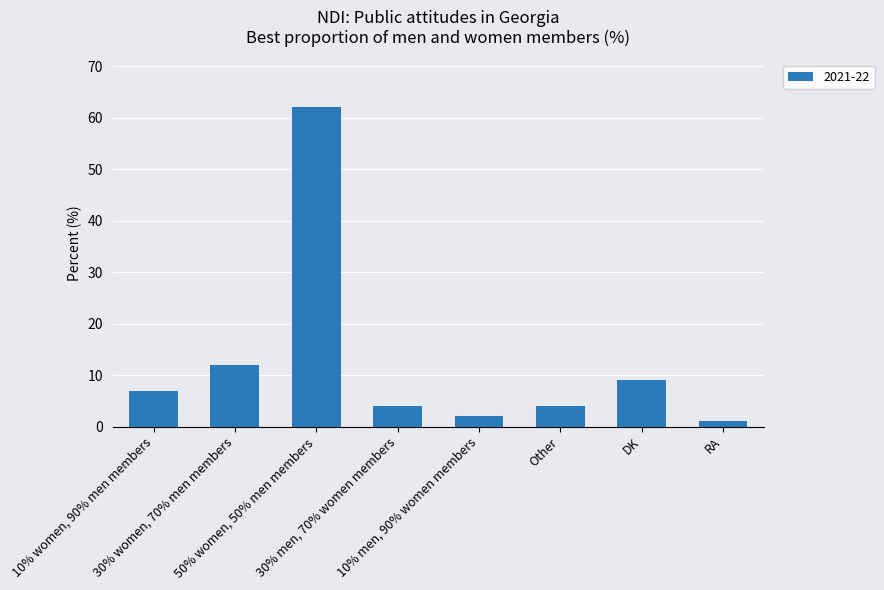

What is the value of the 3rd bar from the left?

62